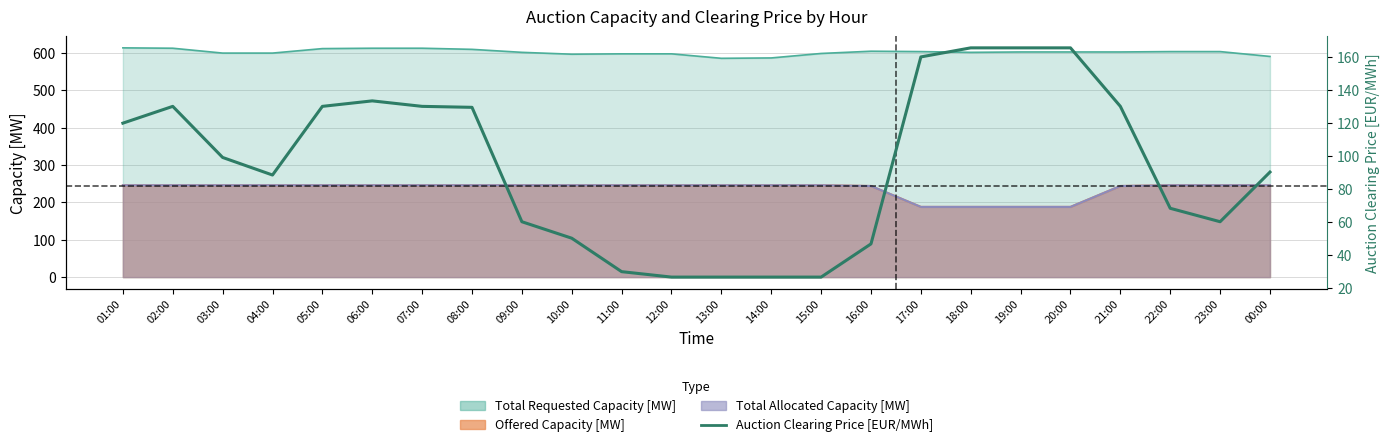

At which label does the data first exceed 99?

01:00